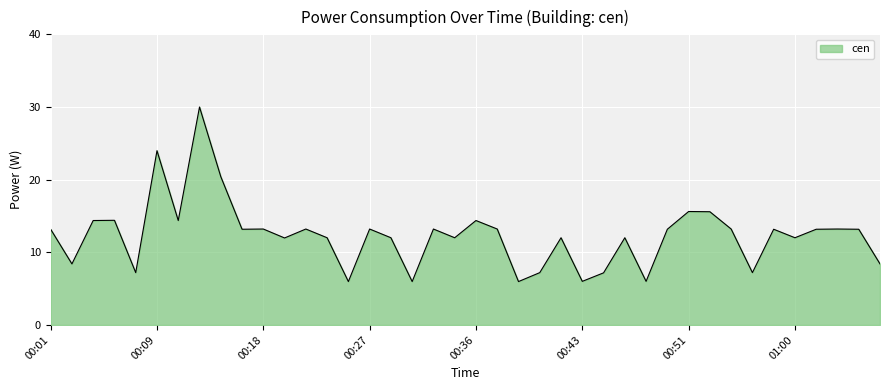

What is the smallest value displayed?

6.0